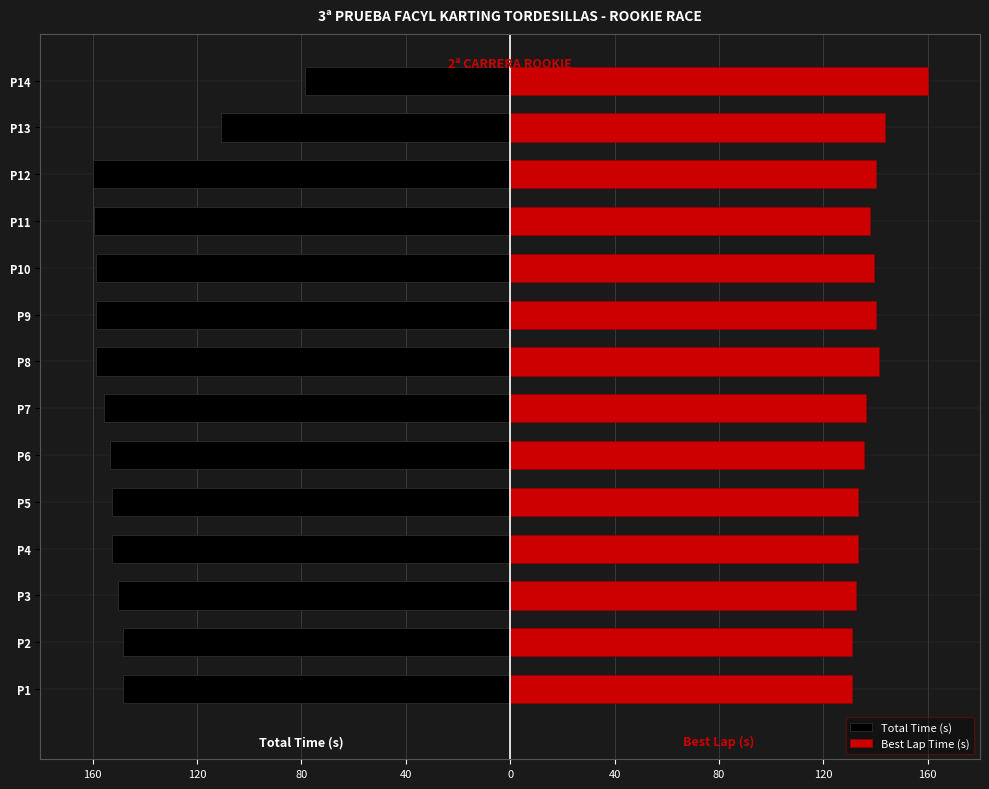

Is it true that Total Time (s) equals -251.4 at P9?

False